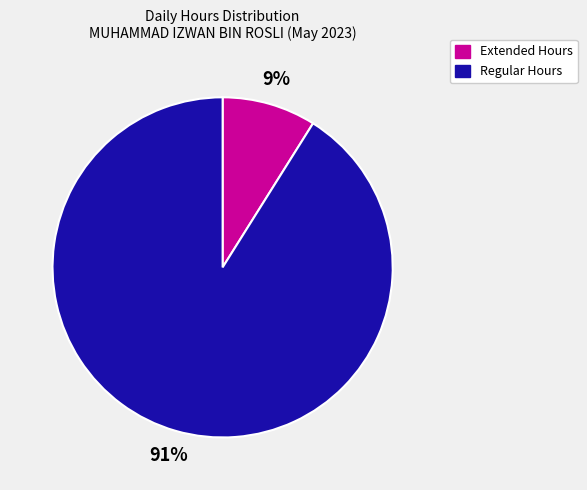

Rank the categories by value from lowest to highest.

Extended Hours, Regular Hours